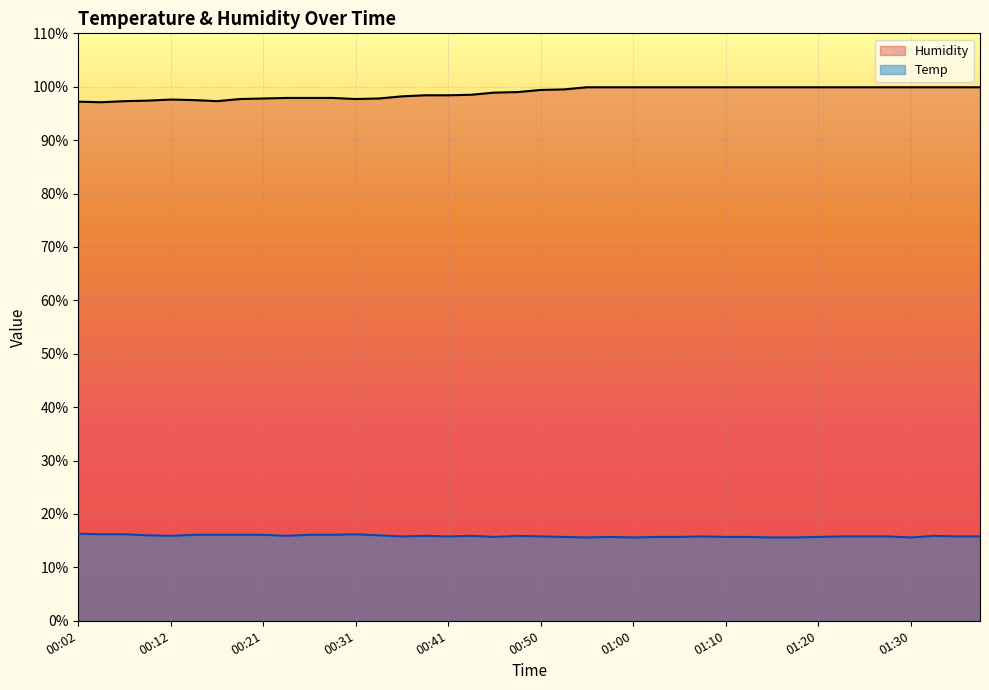

At which label does Temp reach its peak?

00:02